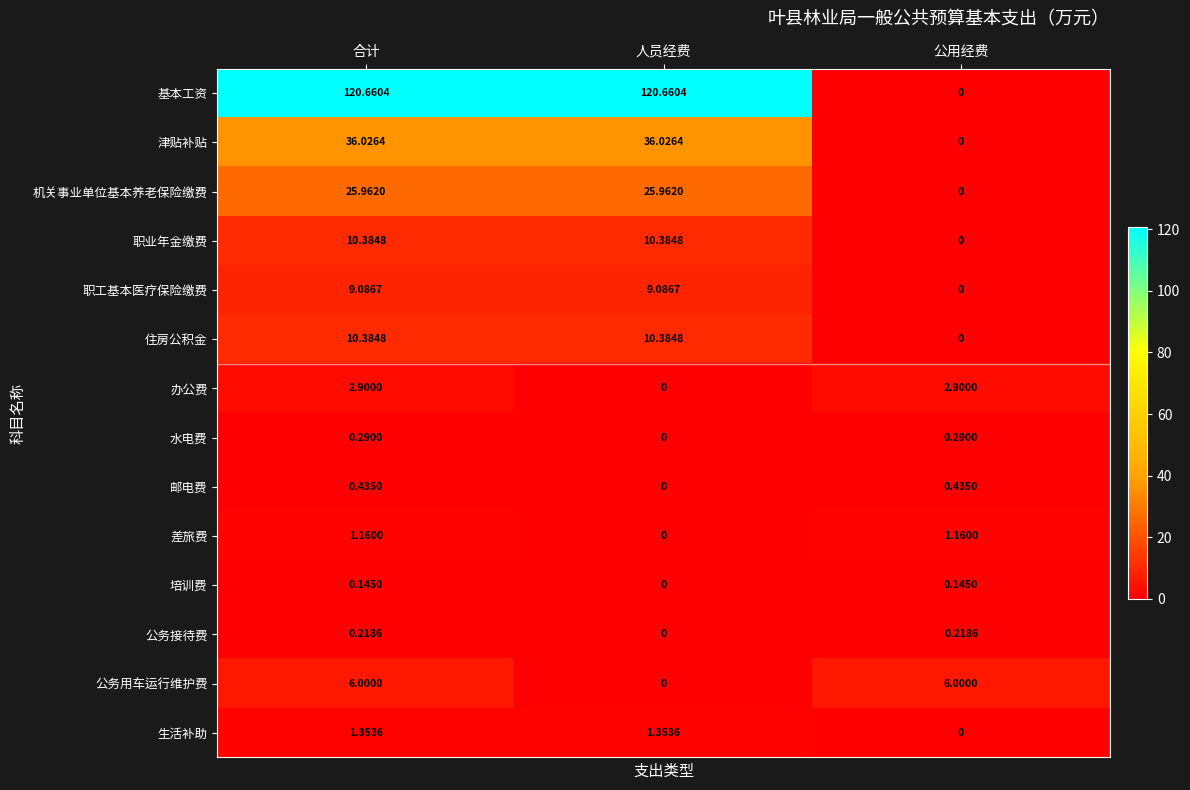

At which category is the sum across all series the highest?

合计